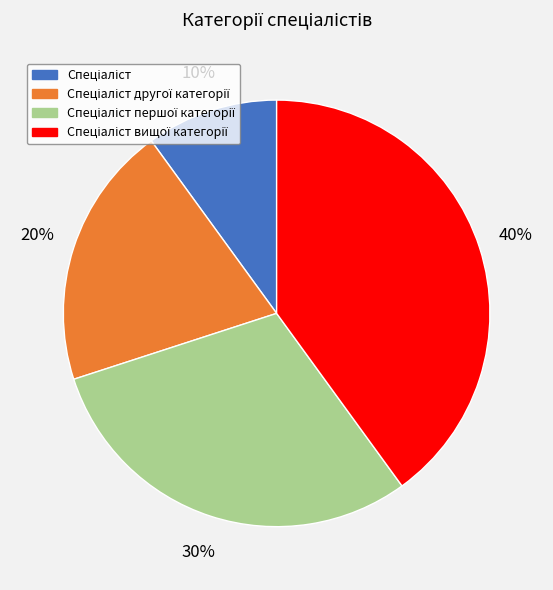

How many slices are in this pie chart?

4